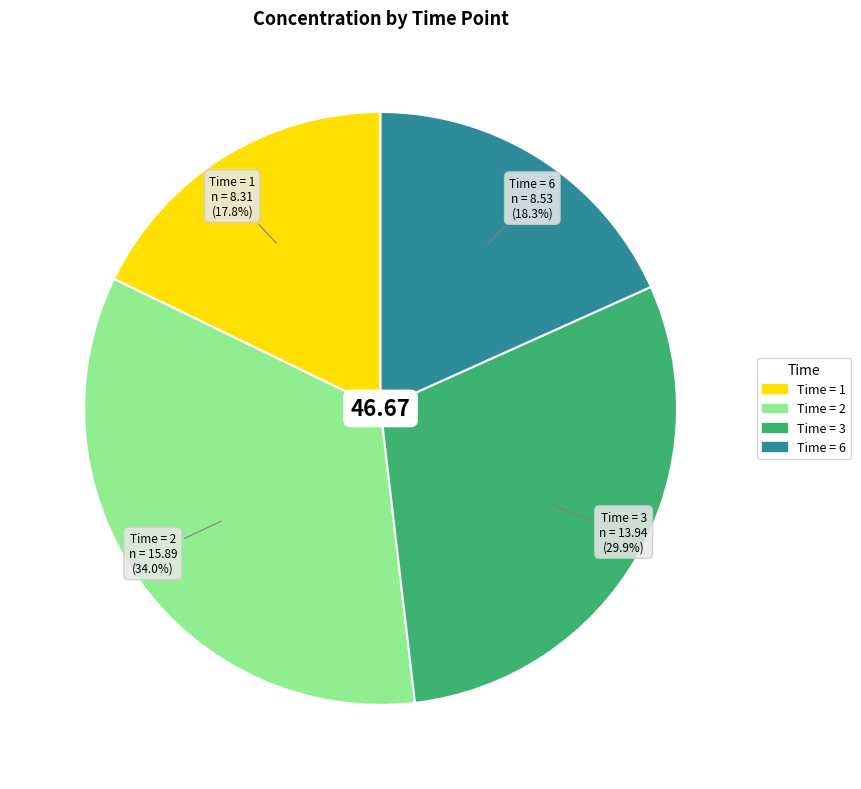

What is the total percentage of Time = 1 and Time = 3?

47.7%